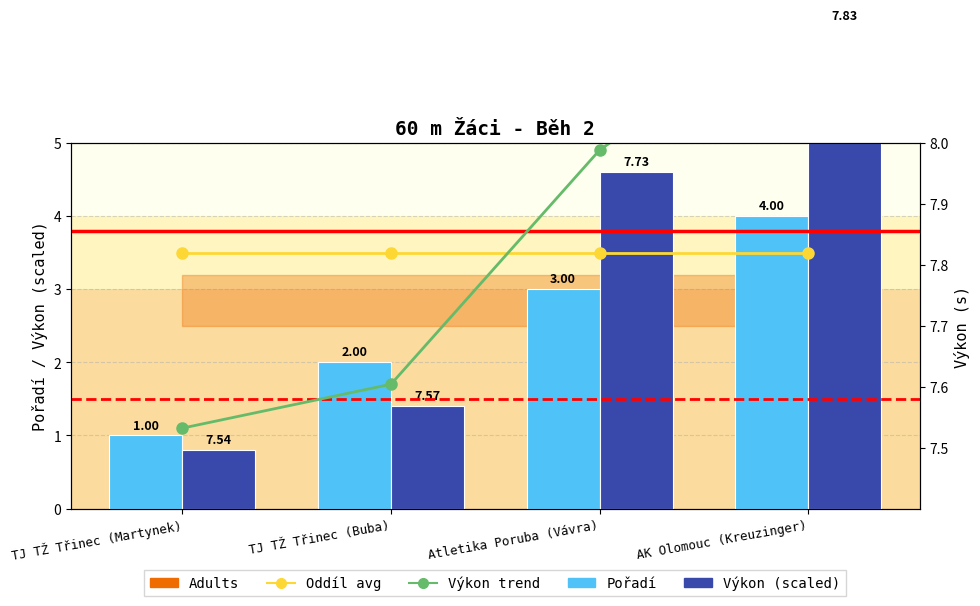

What is the smallest value displayed?

0.8